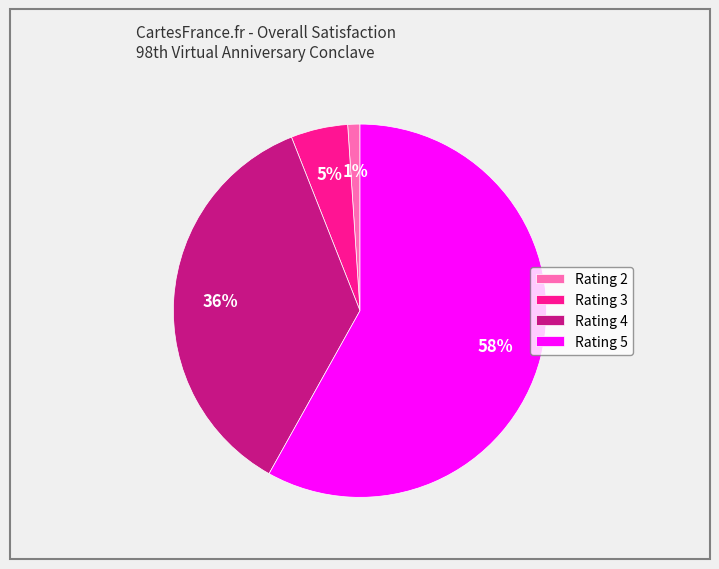

Is Rating 3 the majority of the pie?

No